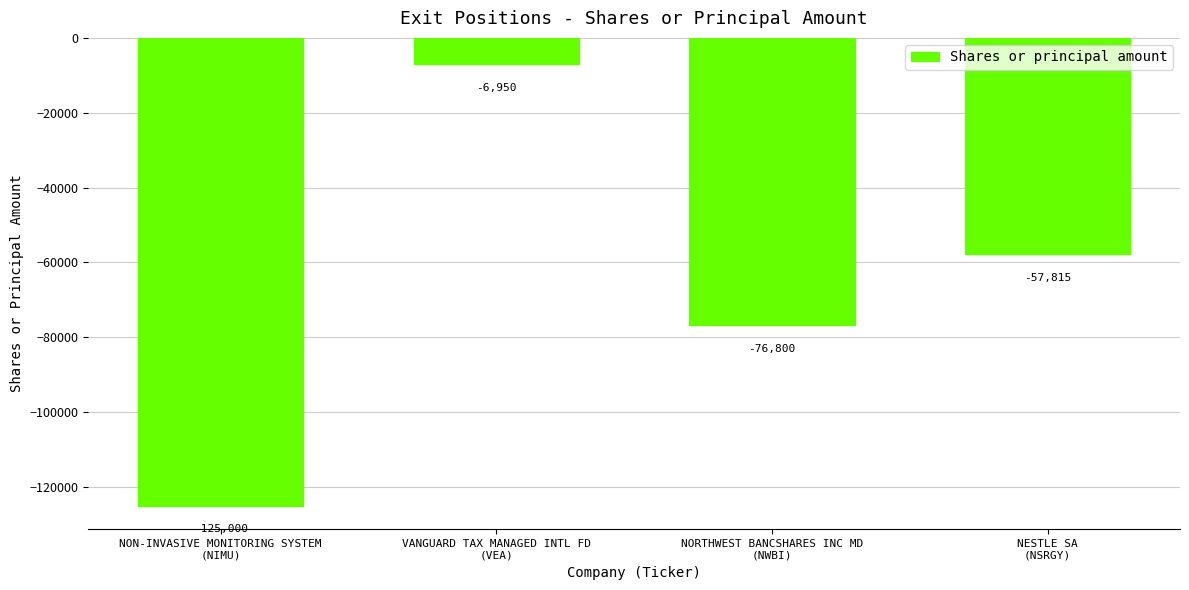

What is the greatest value displayed?

-6950